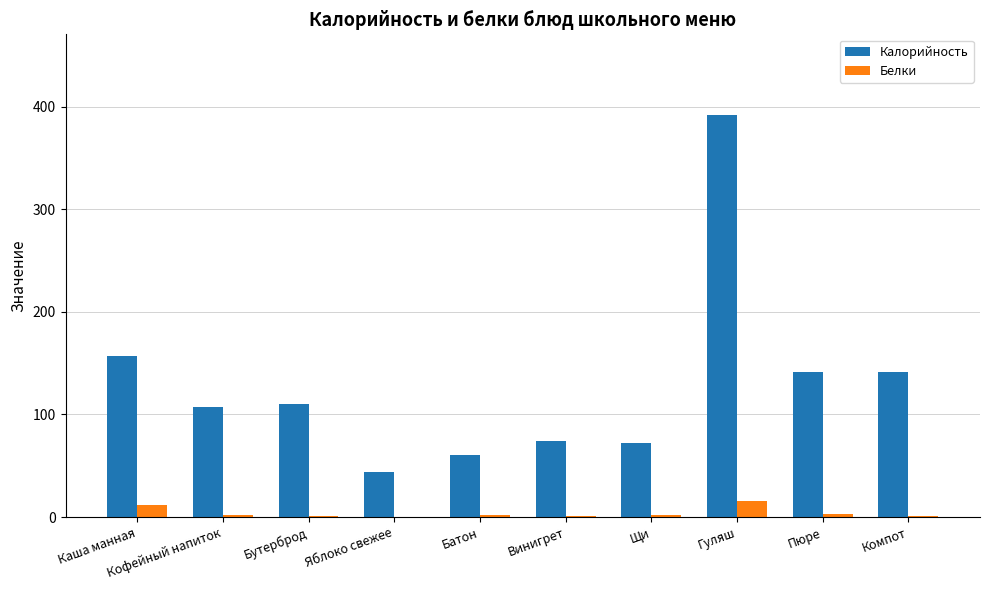

What is the sum of all Калорийность values?

1298